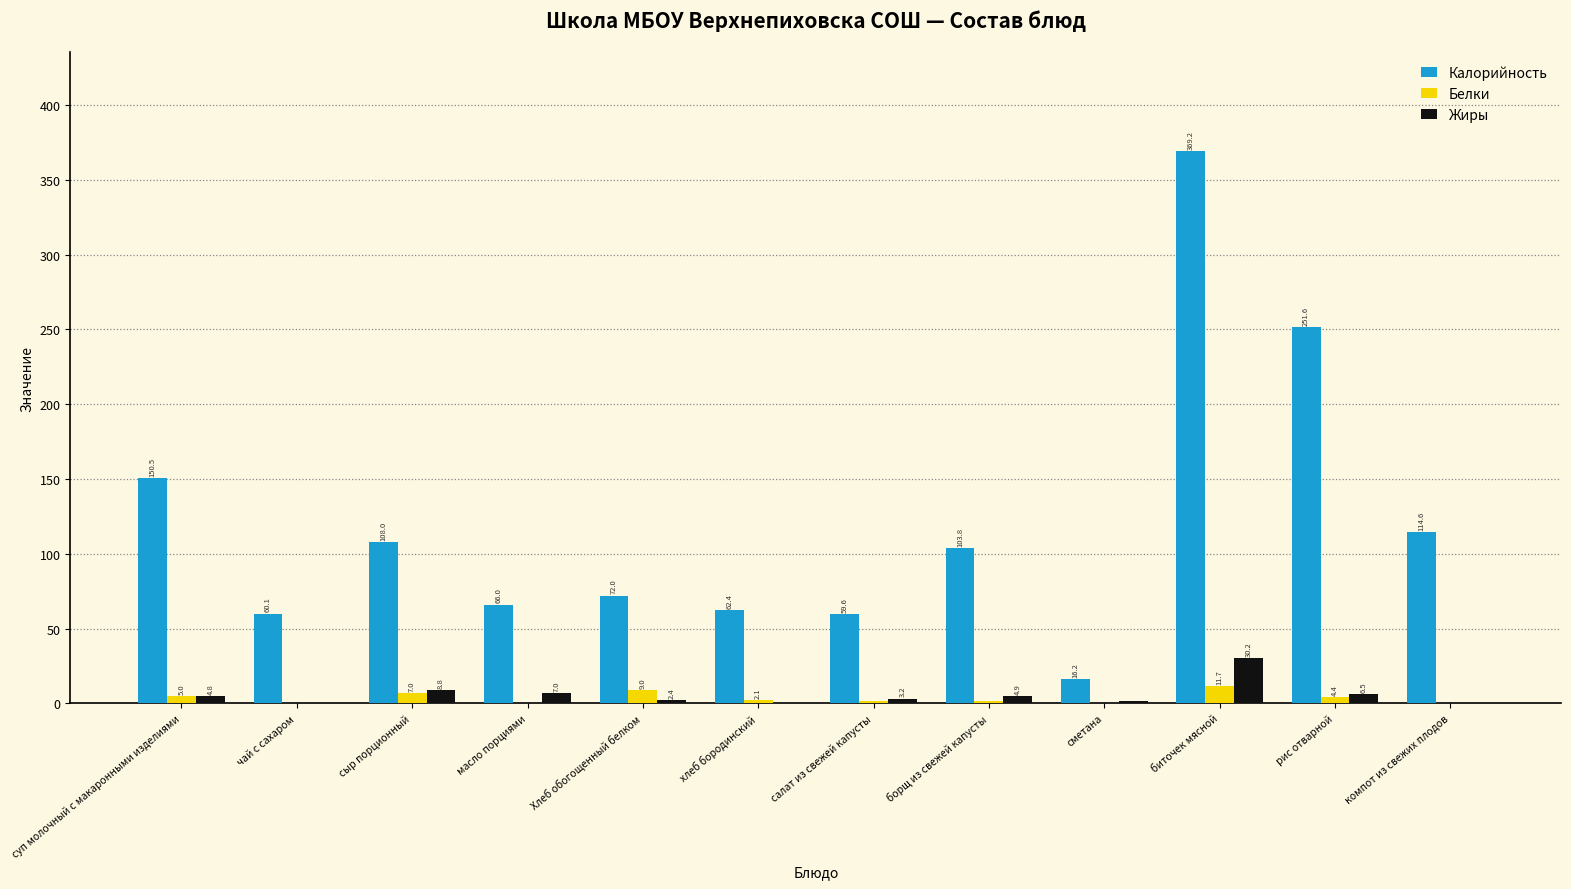

Which category has the highest value in the Калорийность series?

биточек мясной